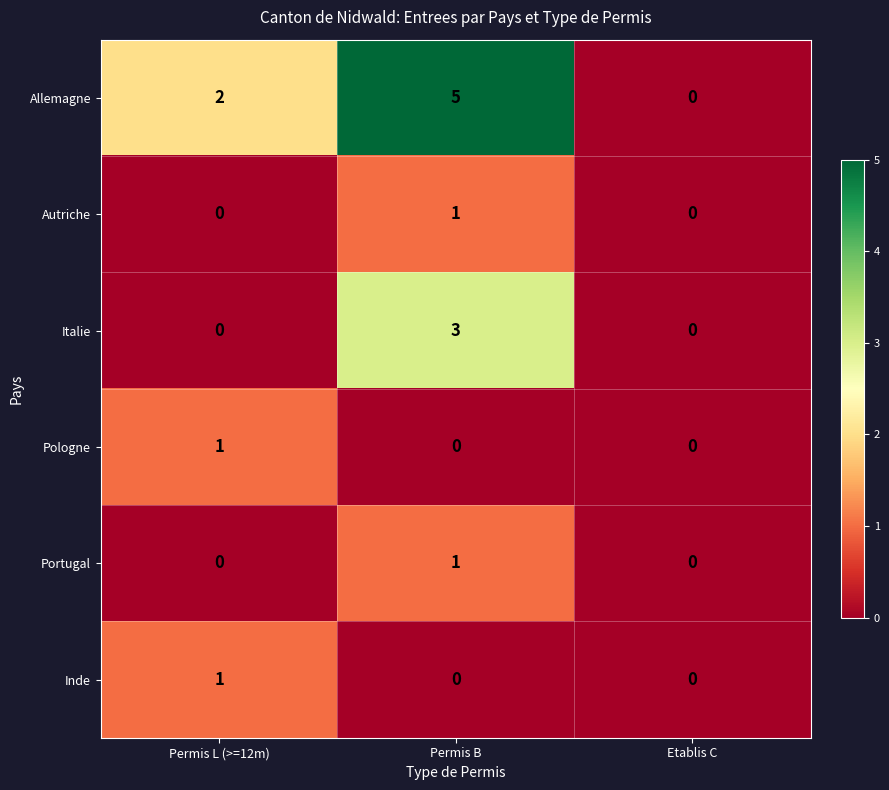

Which series has the widest spread of values?

Allemagne